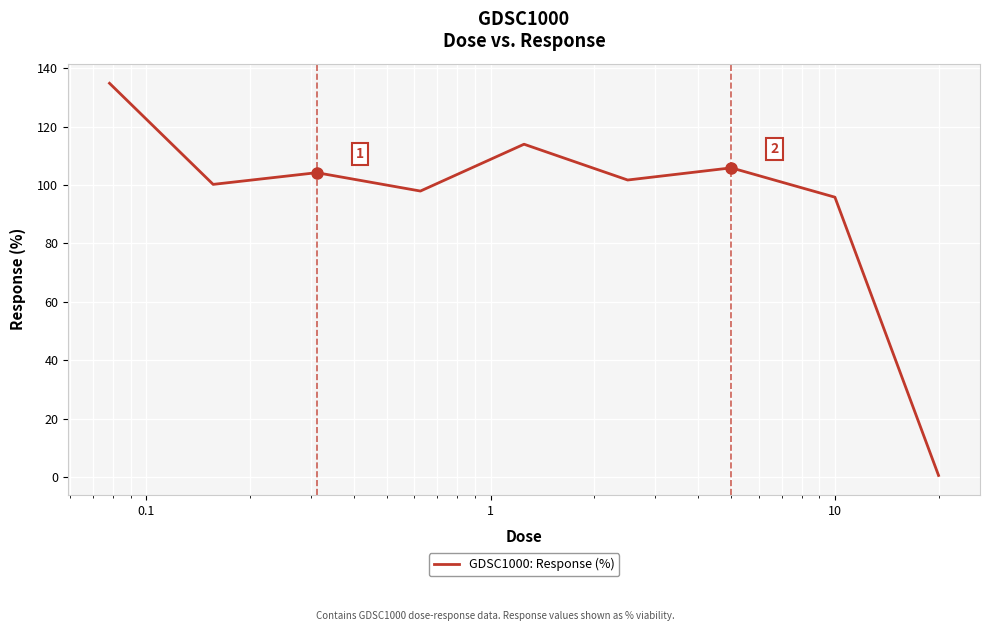

What is the difference between the maximum and minimum values?

134.2